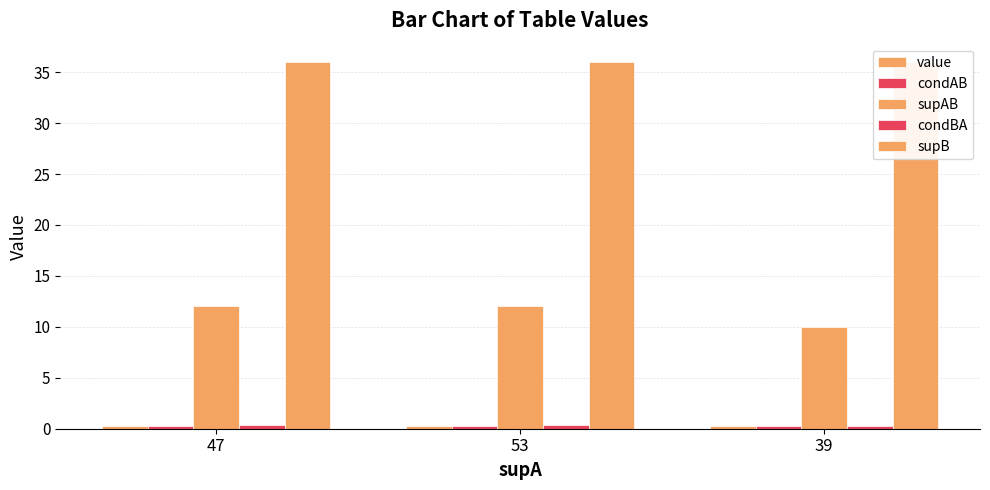

Which series changed the most between 47 and 53?

condAB